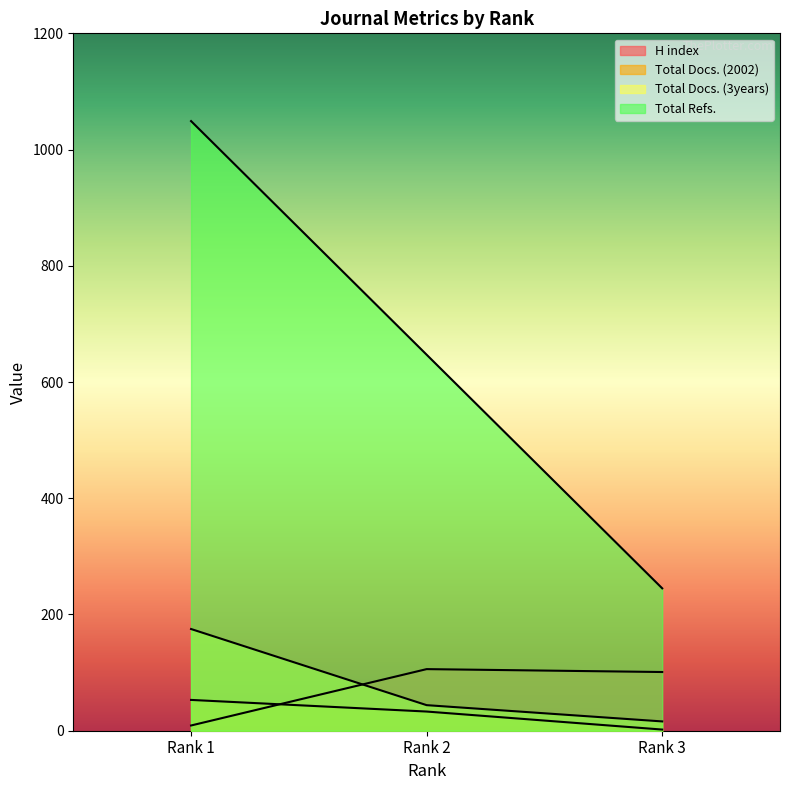

What is the value of the H index point at the 1st from the left?

9